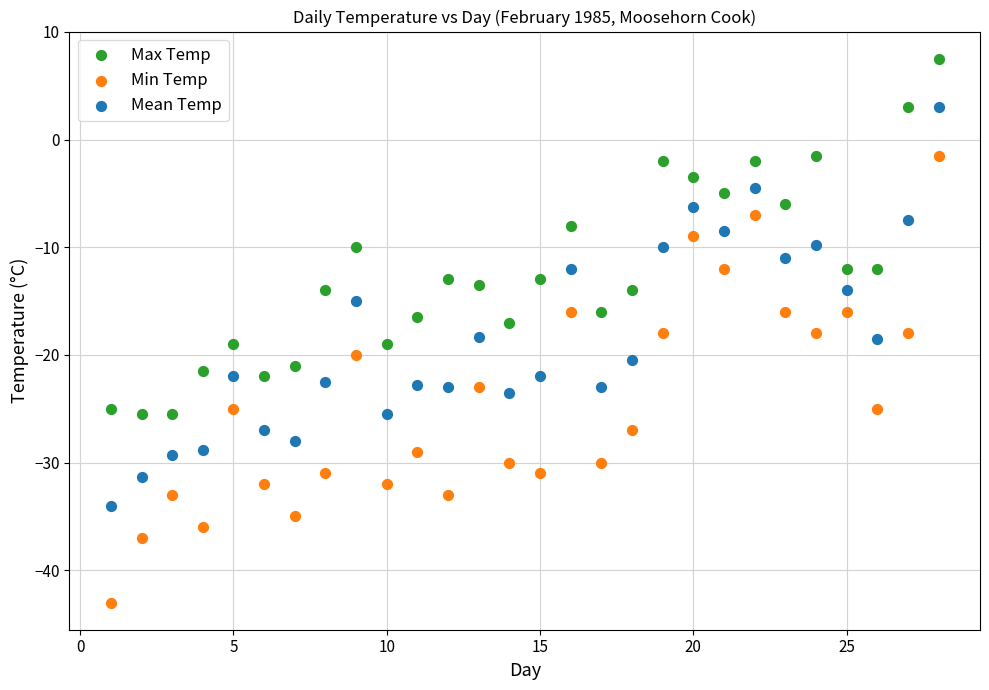

Which series has the largest Y range (max minus min)?

Min Temp